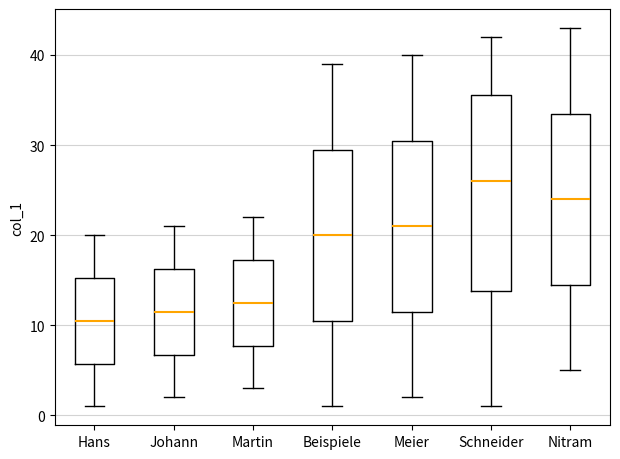

Where does the lower whisker of the box for Hans end on the y-axis? The values are not printed on the chart, so give them approximately, as read against the axis.

1